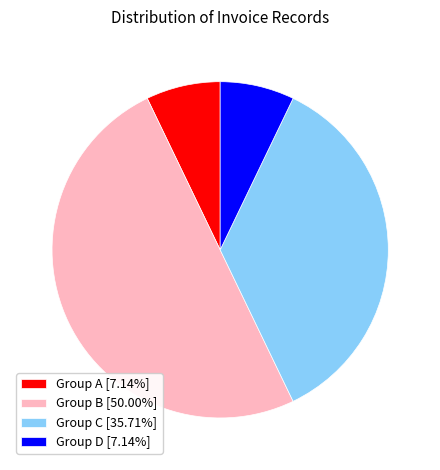

Is Group D [7.14%] the majority of the pie?

No